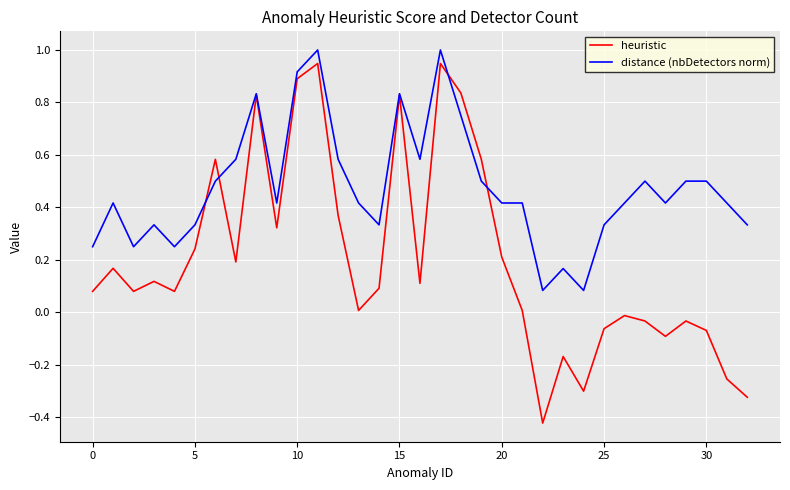

How many lines are shown in the chart?

2